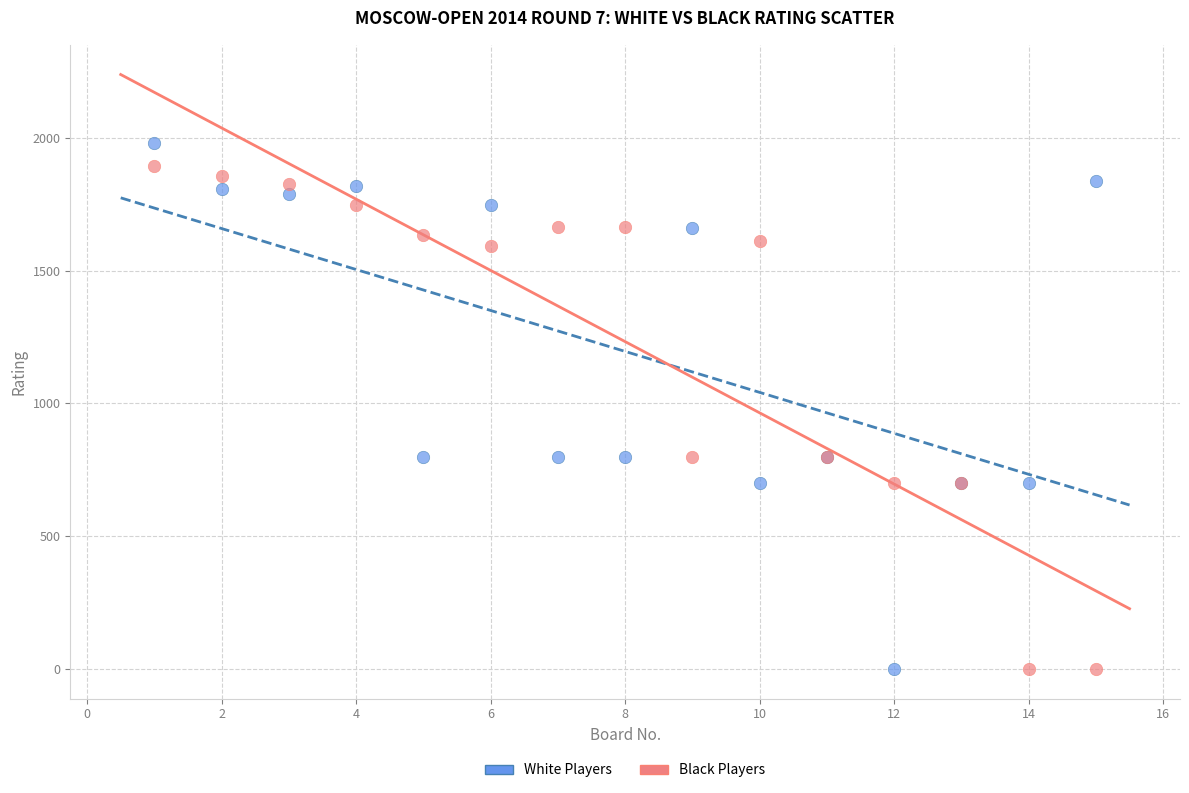

What is the X range (max minus min) for the scatter plot?

14